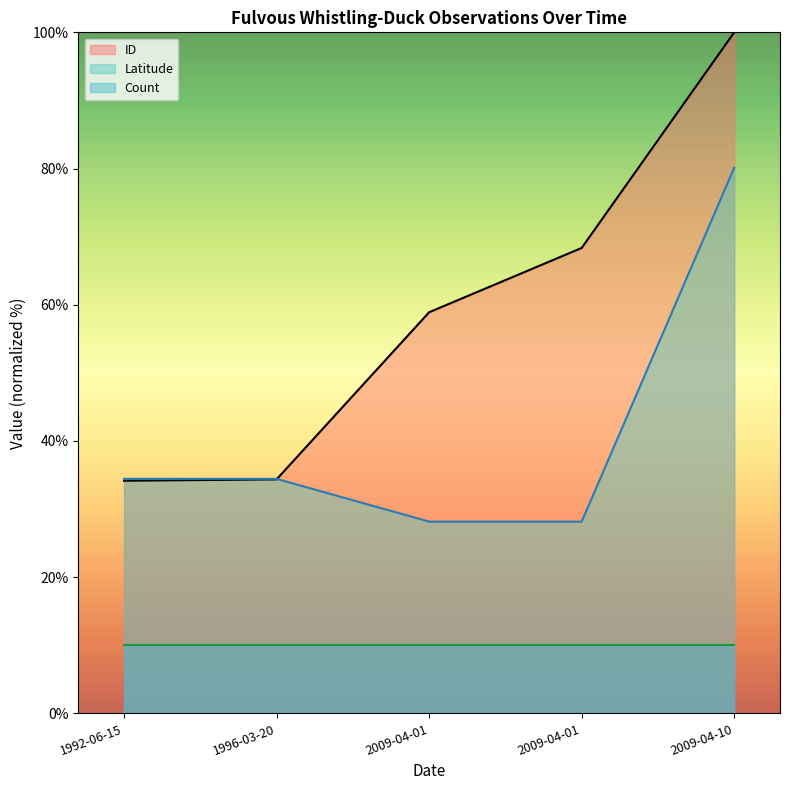

What is the difference between the second highest and second lowest values in the Latitude series?

6.3